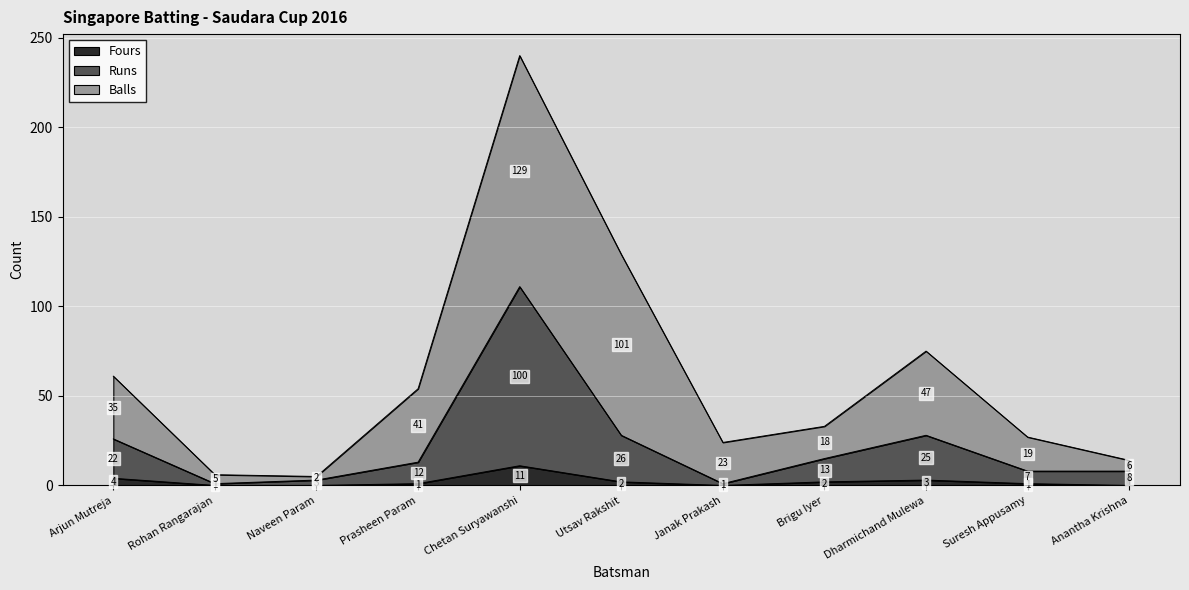

True or false: Runs and Fours intersect in this chart.

False